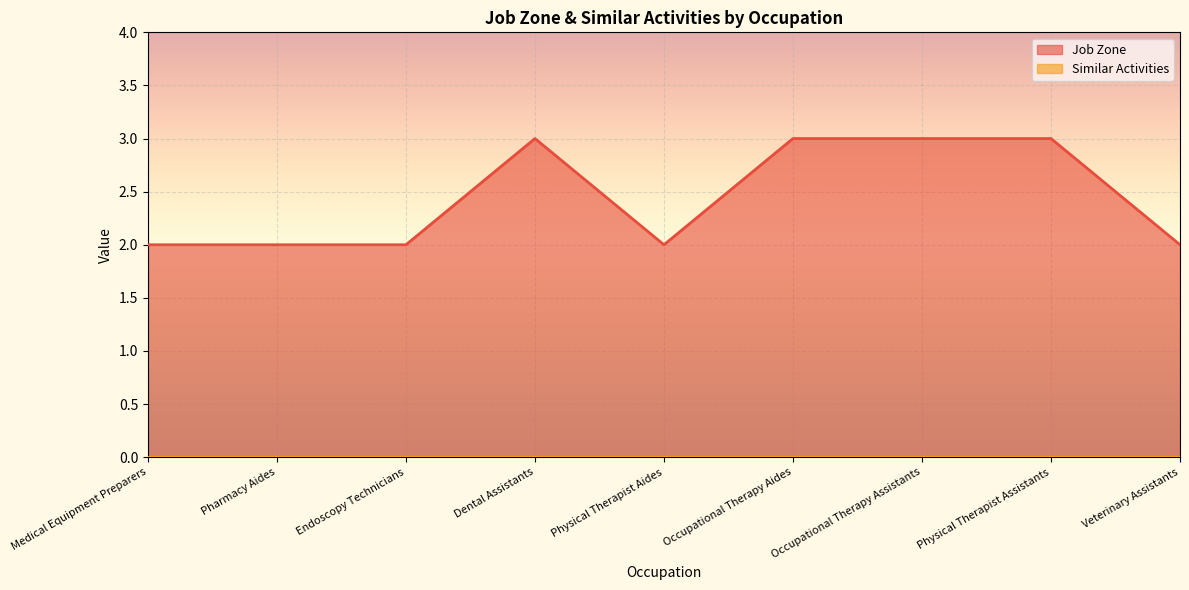

Reading right to left, what are all the values shown in this chart?

Veterinary Assistants=2	Physical Therapist Assistants=3	Occupational Therapy Assistants=3	Occupational Therapy Aides=3	Physical Therapist Aides=2	Dental Assistants=3	Endoscopy Technicians=2	Pharmacy Aides=2	Medical Equipment Preparers=2